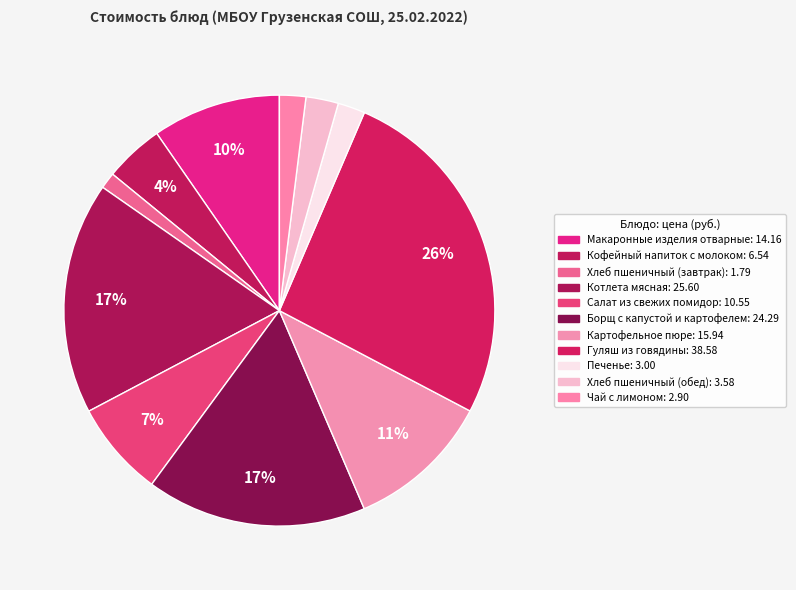

Count the number of slices in the pie.

11